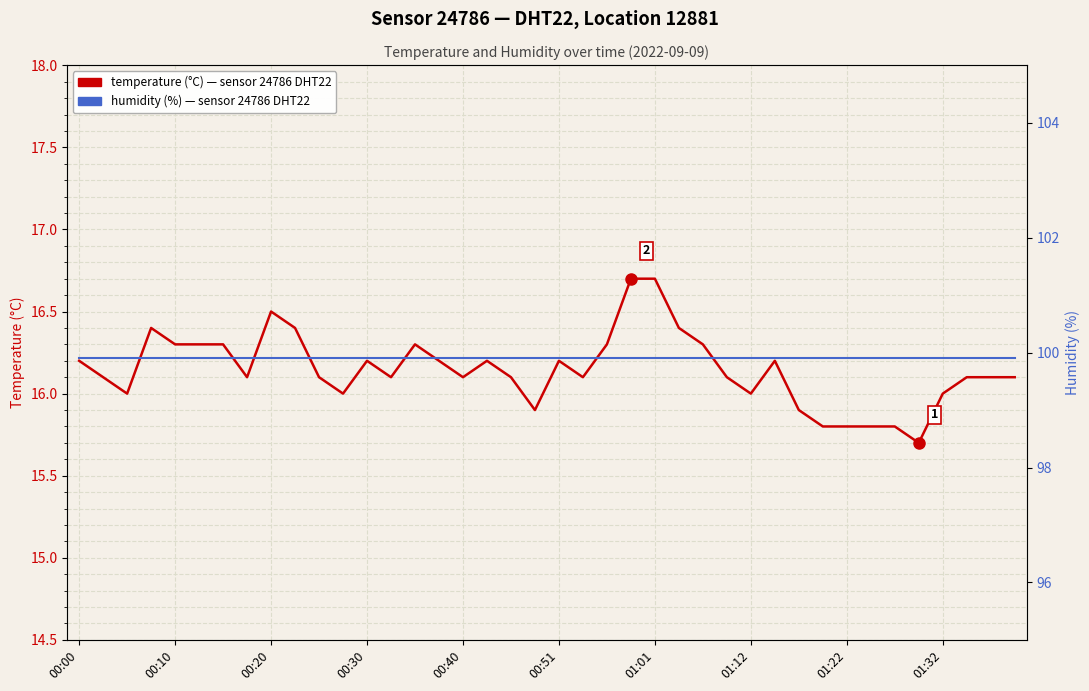

What is the difference between the highest and lowest values at 30?

84.0